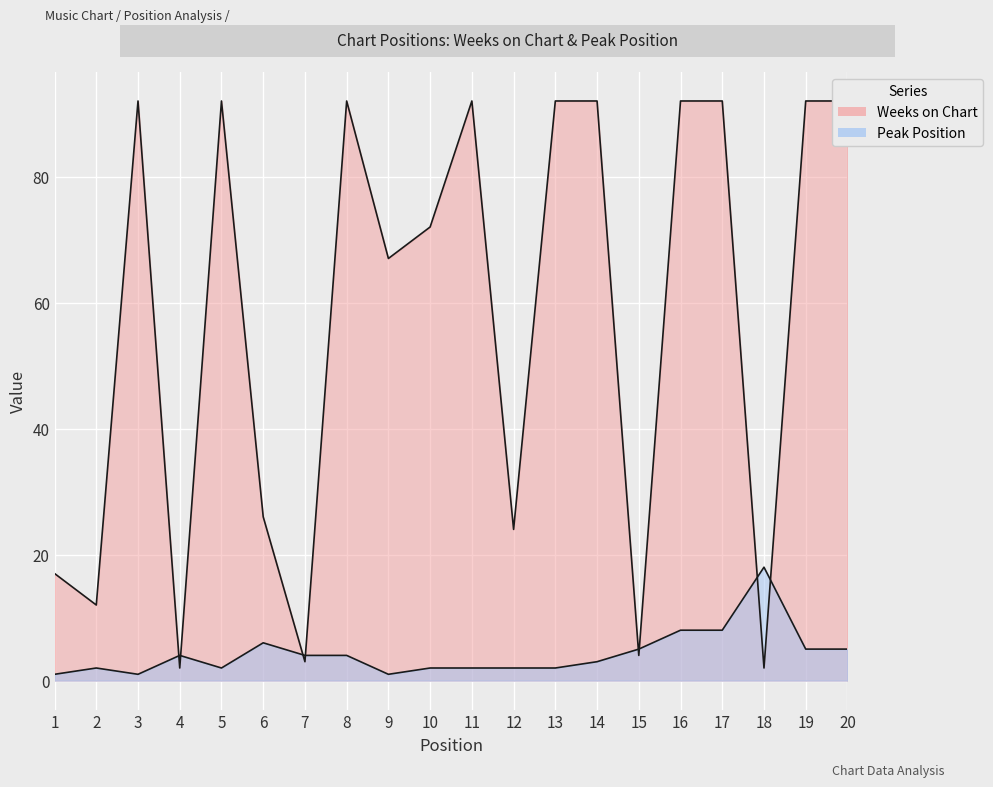

Reading right to left, transcribe all the data shown in this chart.

Weeks on Chart: 92	92	2	92	92	4	92	92	24	92	72	67	92	3	26	92	2	92	12	17
Peak Position: 5	5	18	8	8	5	3	2	2	2	2	1	4	4	6	2	4	1	2	1